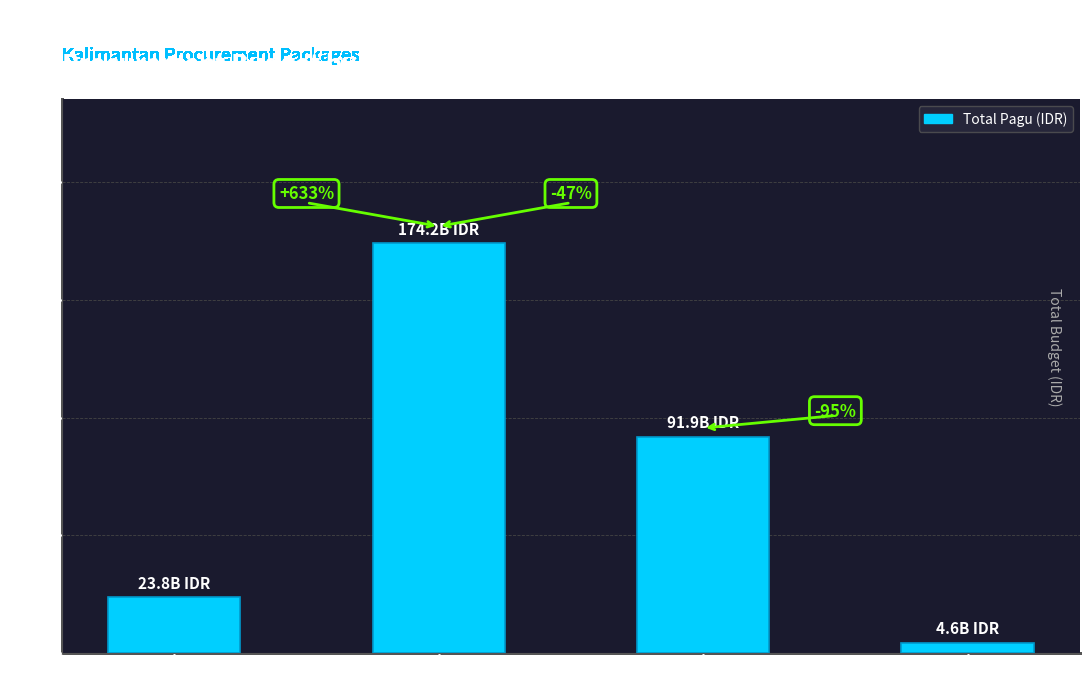

What is the greatest value displayed?

174180150000